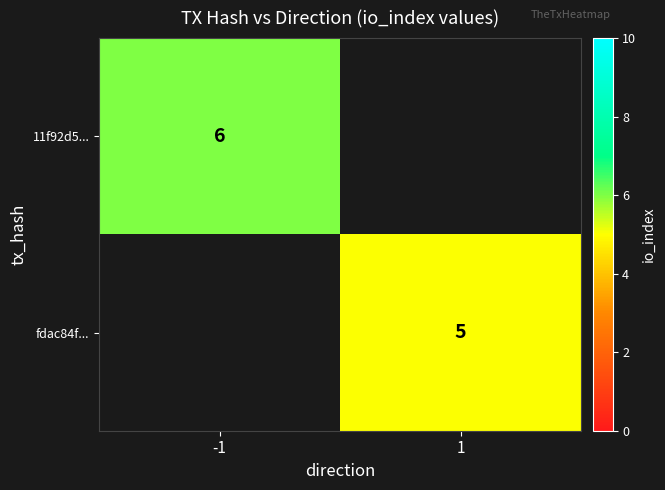

The value of 11f92d5... at -1 is 6. True or false?

True